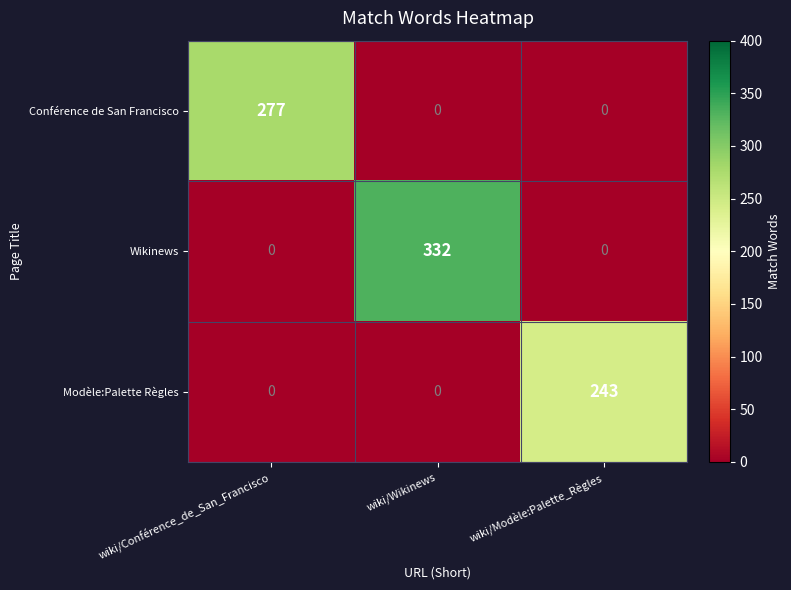

List the series in order of their peak value, highest first.

Wikinews, Conférence de San Francisco, Modèle:Palette Règles